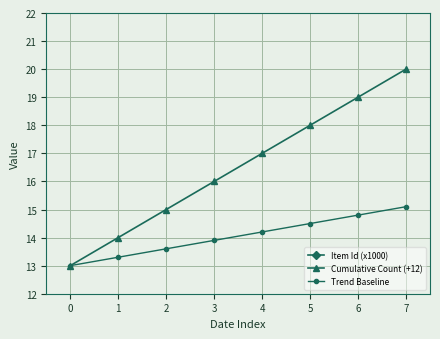

List the series in order of their peak value, lowest first.

Item Id (x1000), Trend Baseline, Cumulative Count (+12)